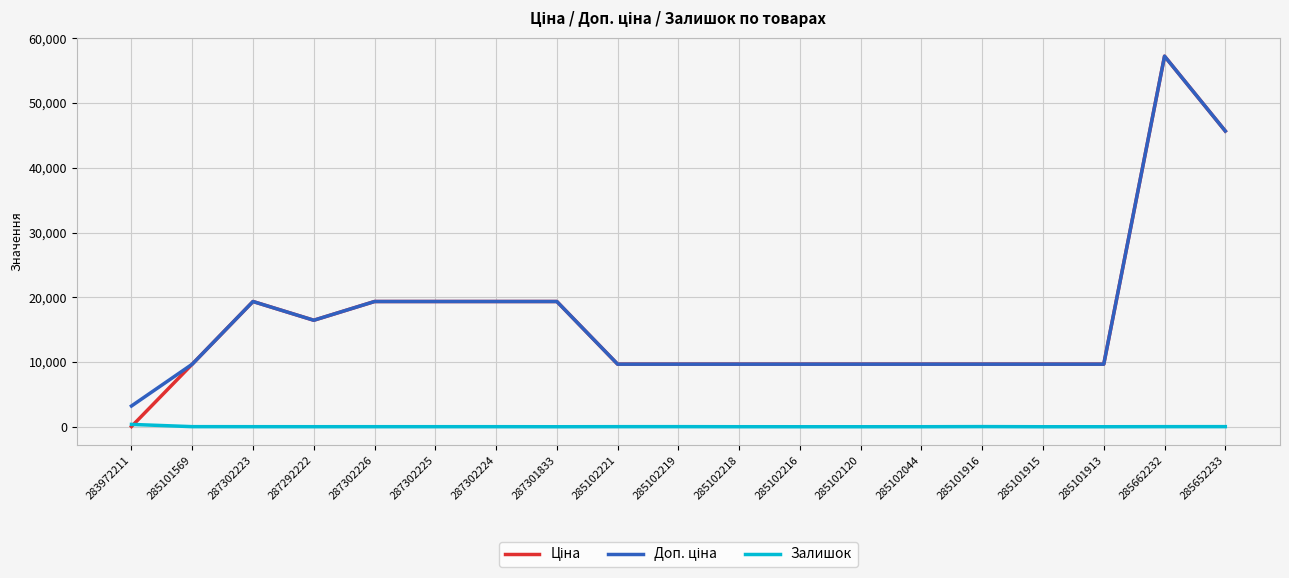

What is the total value across all series at 285101915?

19329.3